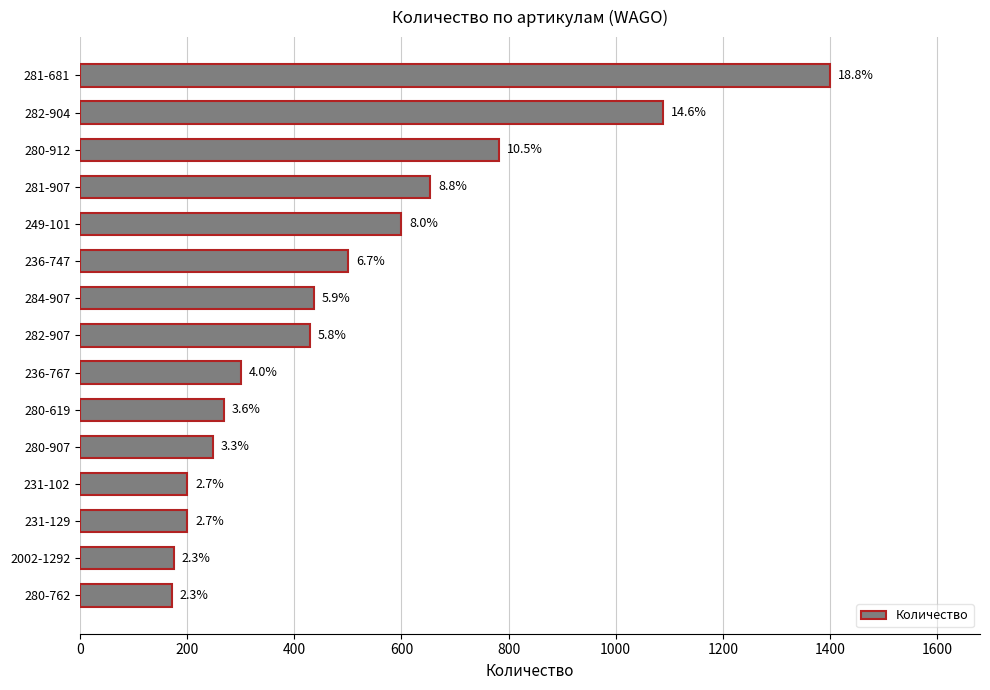

Are the bars horizontal?

Yes